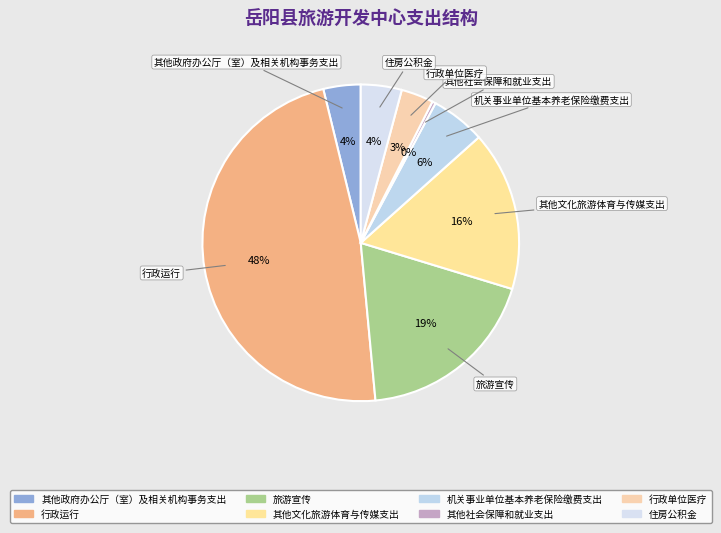

Which has a higher value, 行政单位医疗 or 其他政府办公厅（室）及相关机构事务支出?

其他政府办公厅（室）及相关机构事务支出